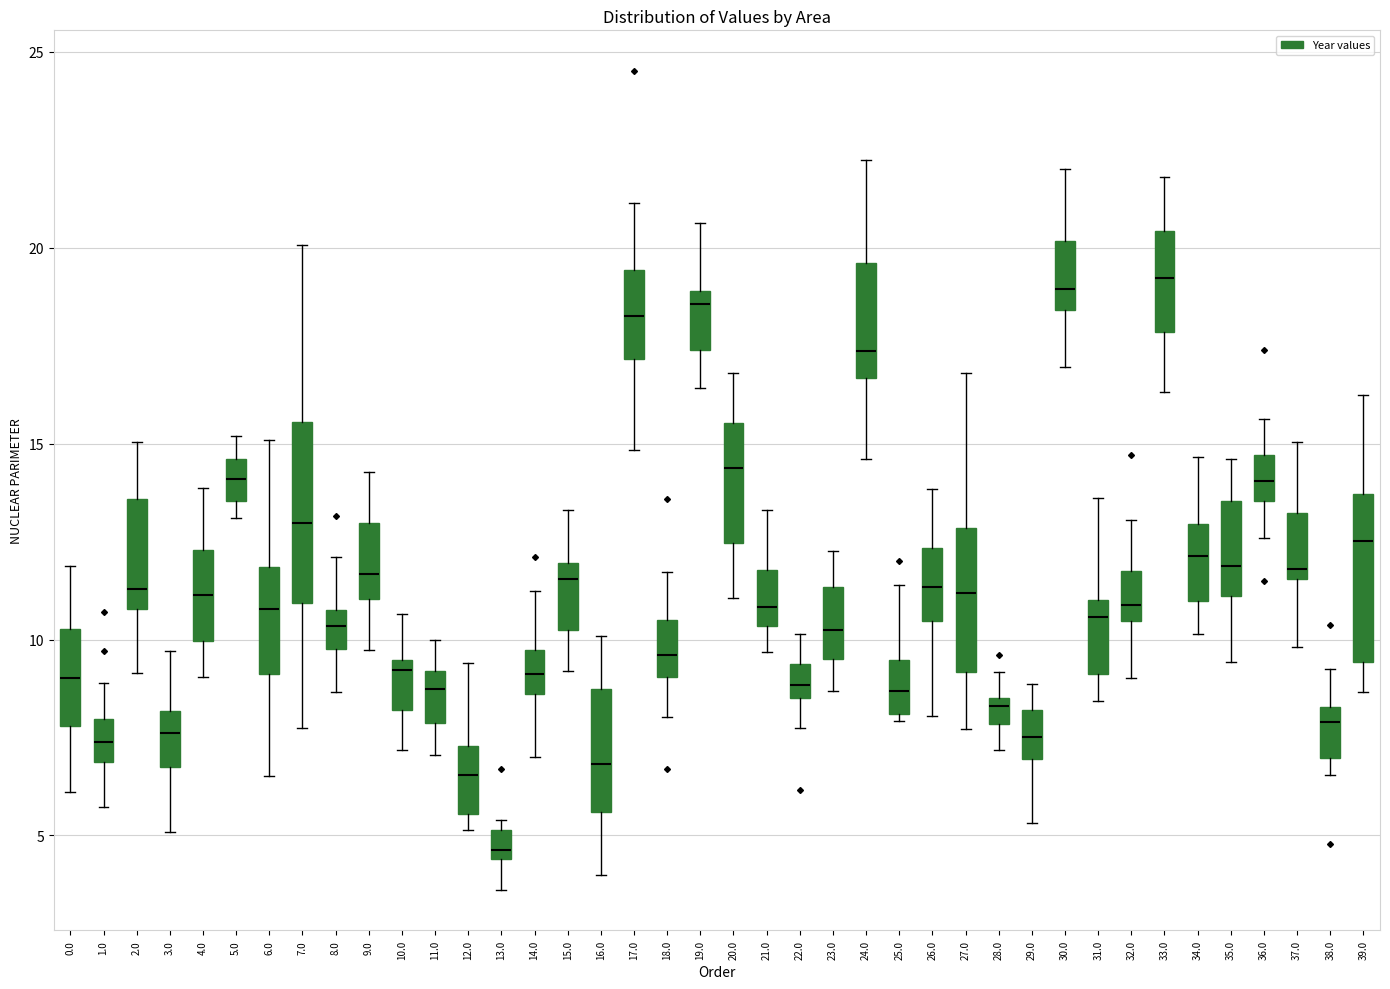

Where does the upper whisker of the box at x = 5.0 end on the y-axis? The values are not printed on the chart, so give them approximately, as read against the axis.

15.0